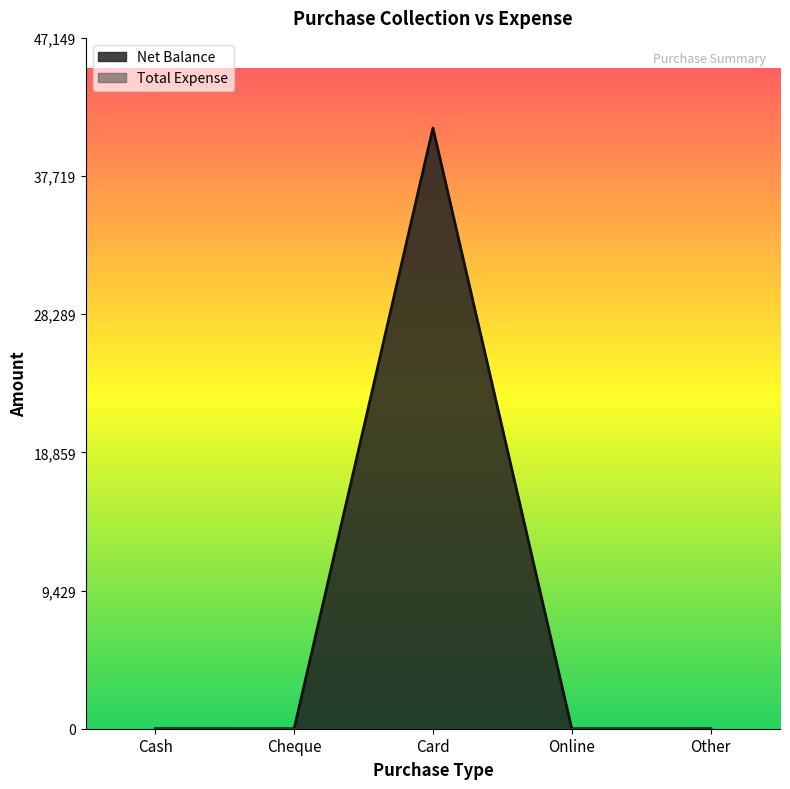

Rank the categories by value from highest to lowest.

Card, Cash, Cheque, Online, Other